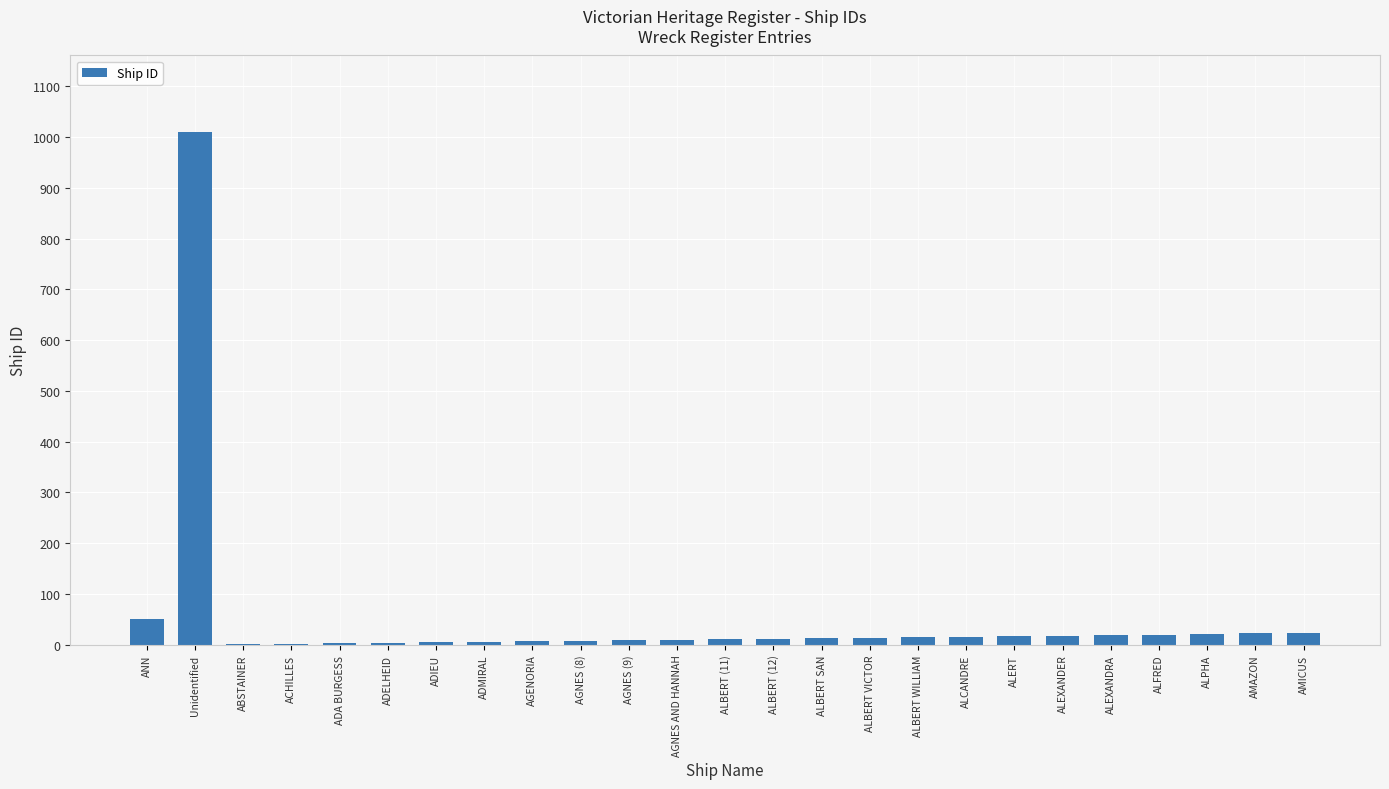

What is the sum of all values?

1339